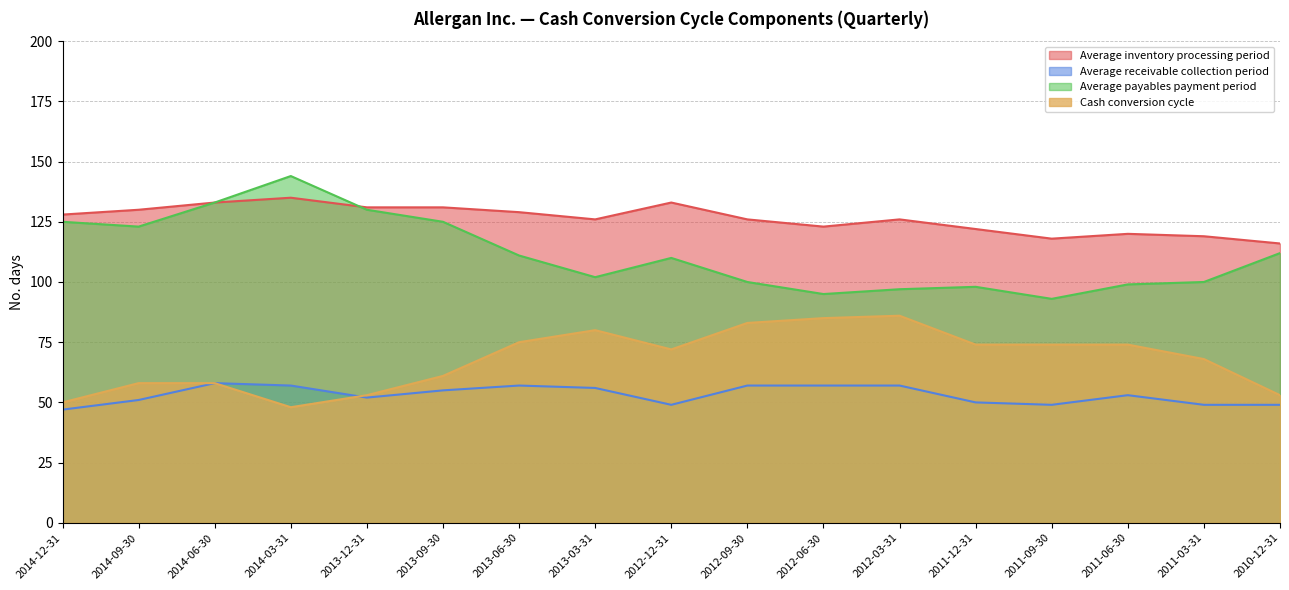

What are all the series names shown in the legend?

Average inventory processing period, Average receivable collection period, Average payables payment period, Cash conversion cycle